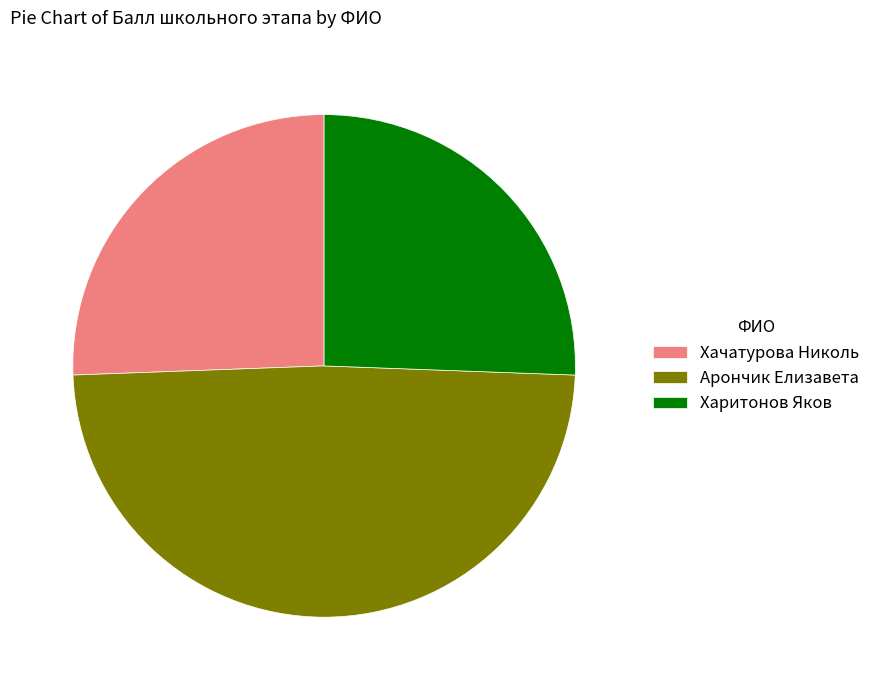

Which slice is the largest?

Арончик Елизавета